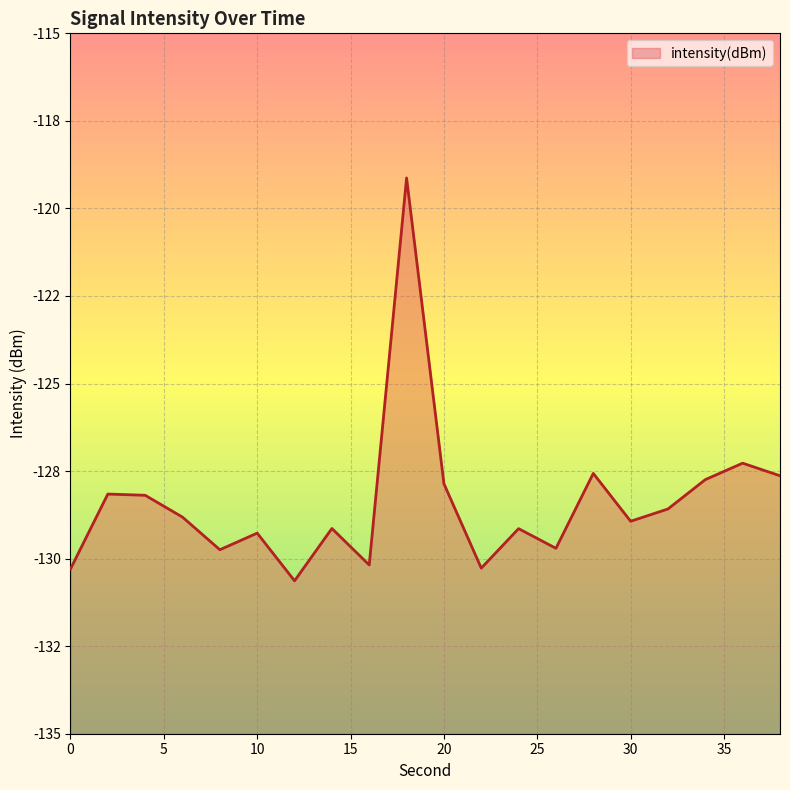

Rank the categories by value from lowest to highest.

12, 0, 22, 16, 8, 26, 10, 24, 14, 30, 6, 32, 4, 2, 20, 34, 38, 28, 36, 18